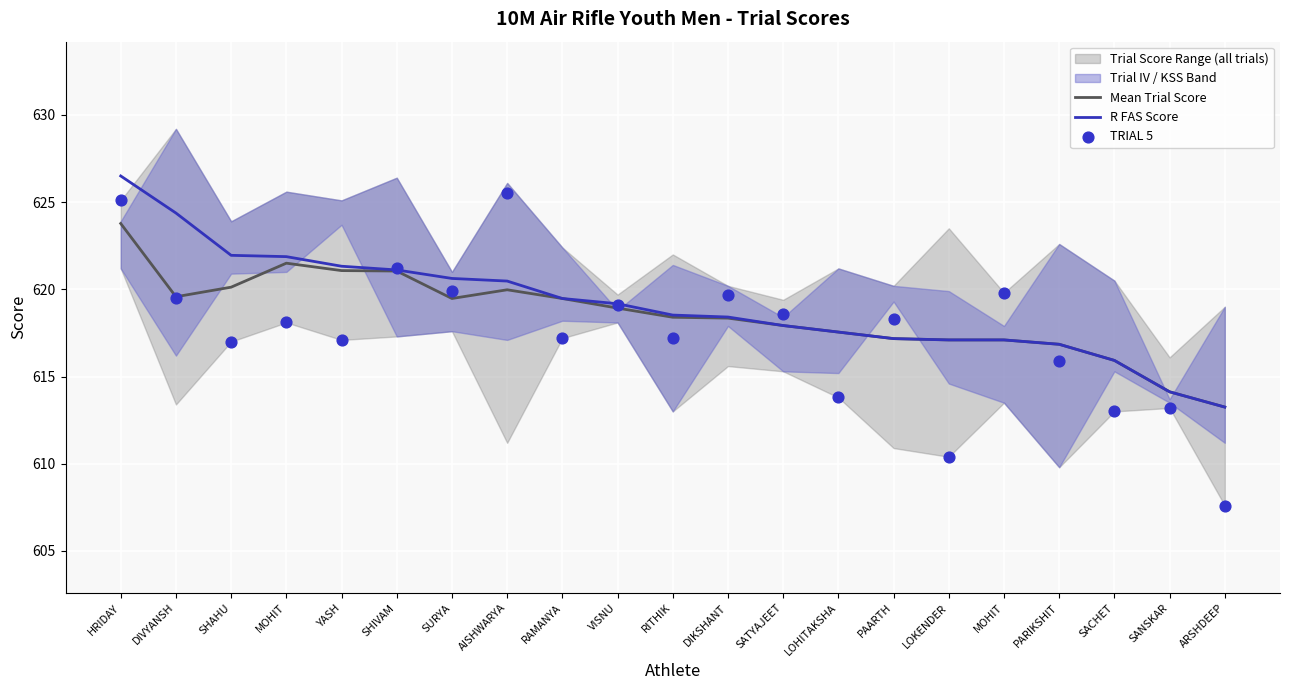

Which series has the widest spread of Y values?

TRIAL 5